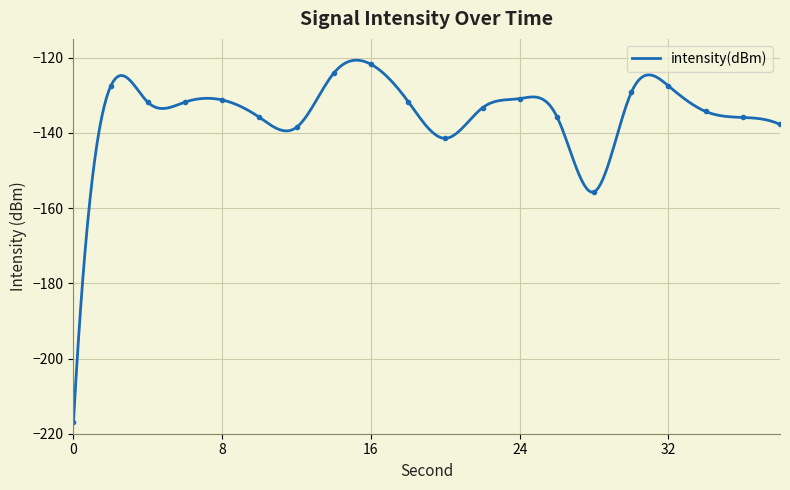

What is the average value?

-137.6